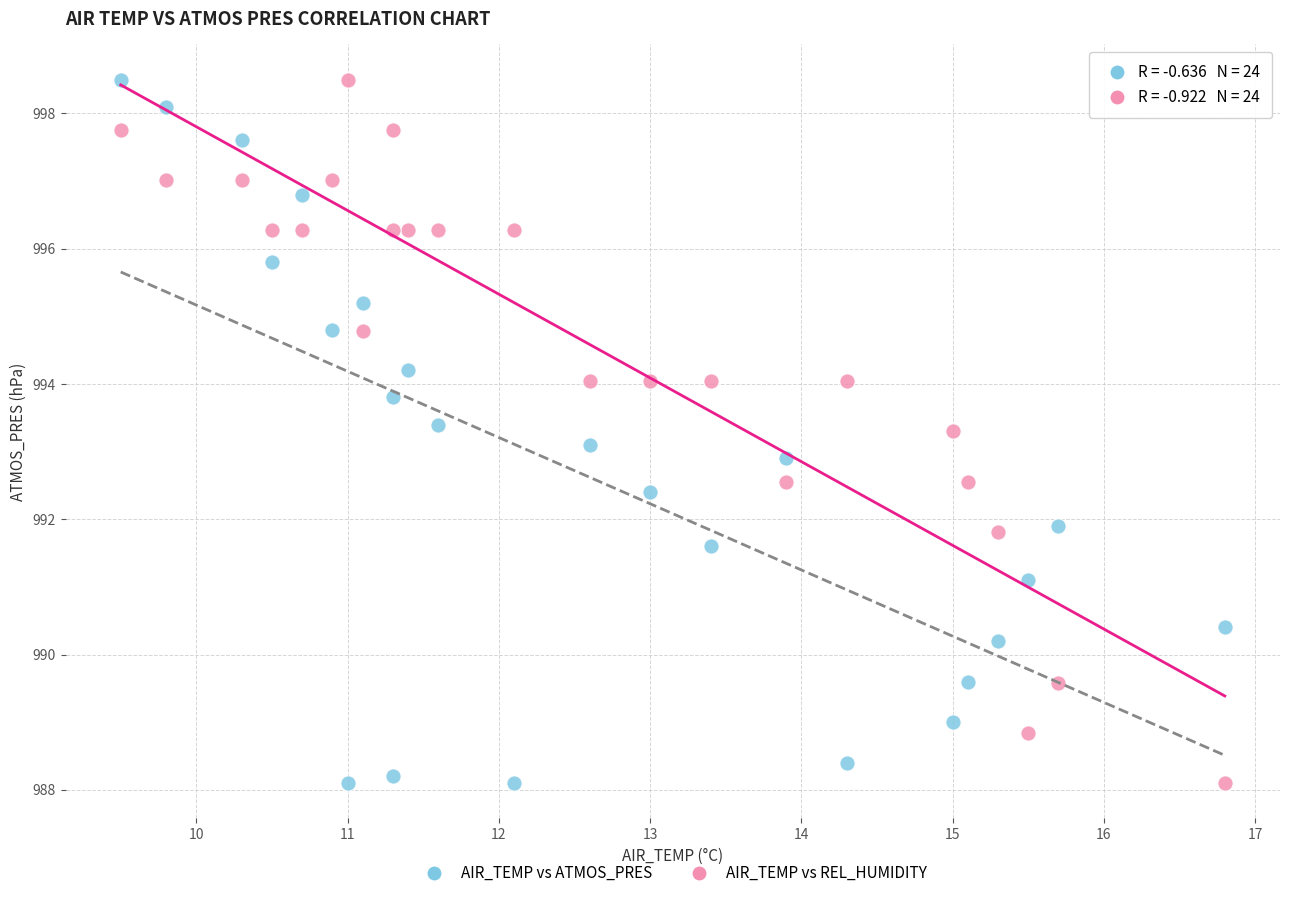

What is the X range (max minus min) for the scatter plot?

7.3